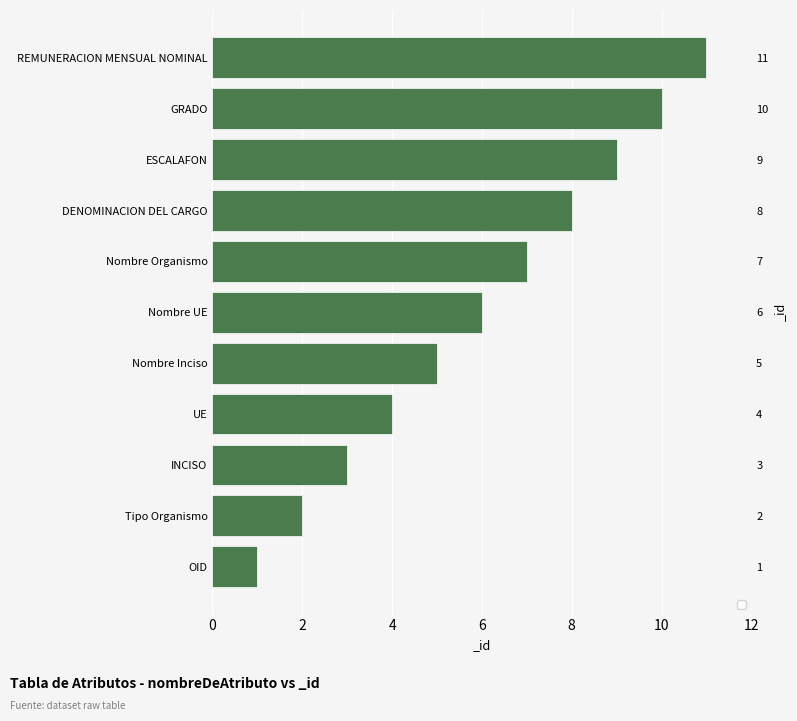

Which has a higher value, UE or DENOMINACION DEL CARGO?

DENOMINACION DEL CARGO